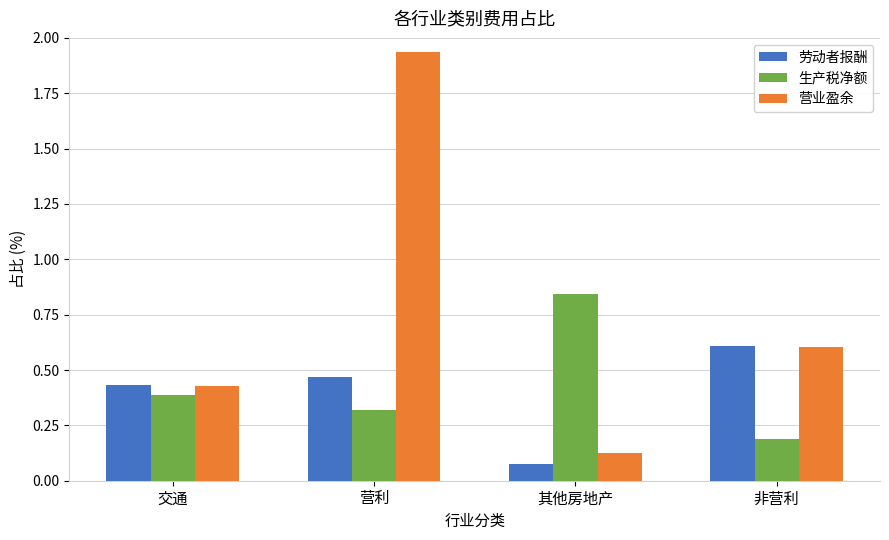

Where is 生产税净额 nearest to the value 0?

非营利